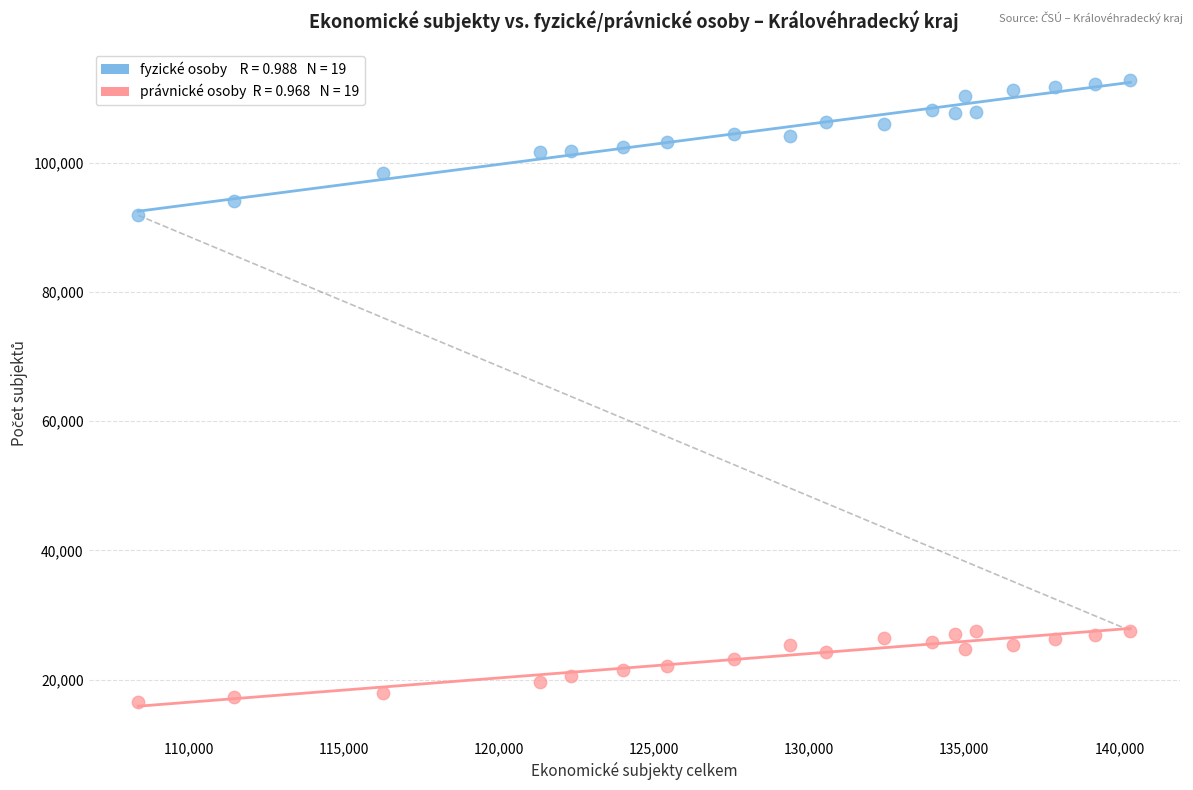

Across all series, what Y value is closest to 64645?

91854